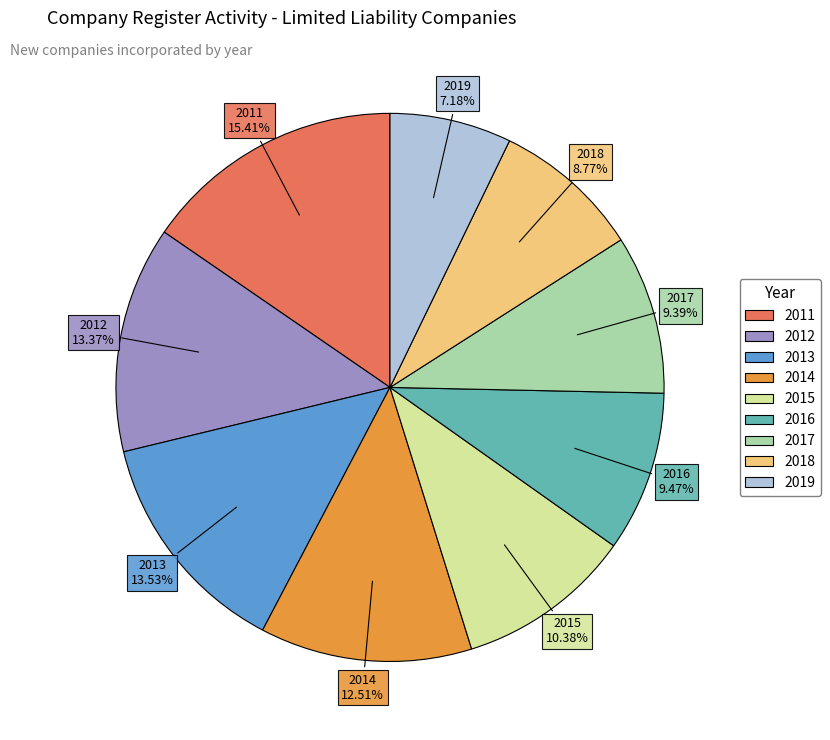

Between 2011 and 2015, which is larger?

2011